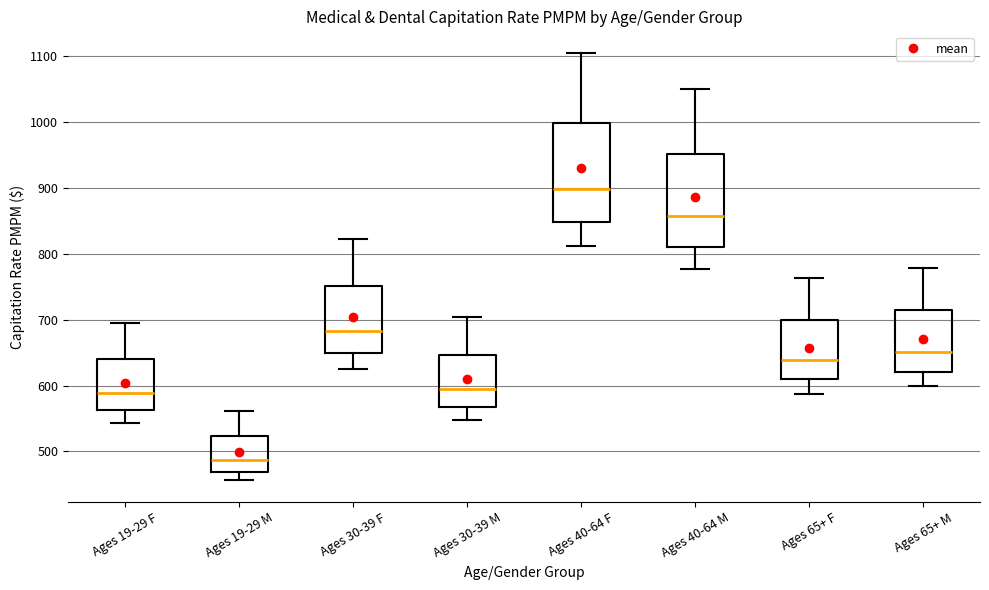

Reading left to right, transcribe this box plot: for each box, give where its median line is, the range the box spans, and where its two whiskers end, as read against the y-axis. The values are not printed on the chart, so give them approximately, as read against the axis.

Ages 19-29 F: median 590, box 560 to 640, whiskers 540 to 700
Ages 19-29 M: median 490, box 470 to 520, whiskers 460 to 560
Ages 30-39 F: median 680, box 650 to 750, whiskers 630 to 820
Ages 30-39 M: median 590, box 570 to 650, whiskers 550 to 700
Ages 40-64 F: median 900, box 850 to 1000, whiskers 810 to 1110
Ages 40-64 M: median 860, box 810 to 950, whiskers 780 to 1050
Ages 65+ F: median 640, box 610 to 700, whiskers 590 to 760
Ages 65+ M: median 650, box 620 to 710, whiskers 600 to 780